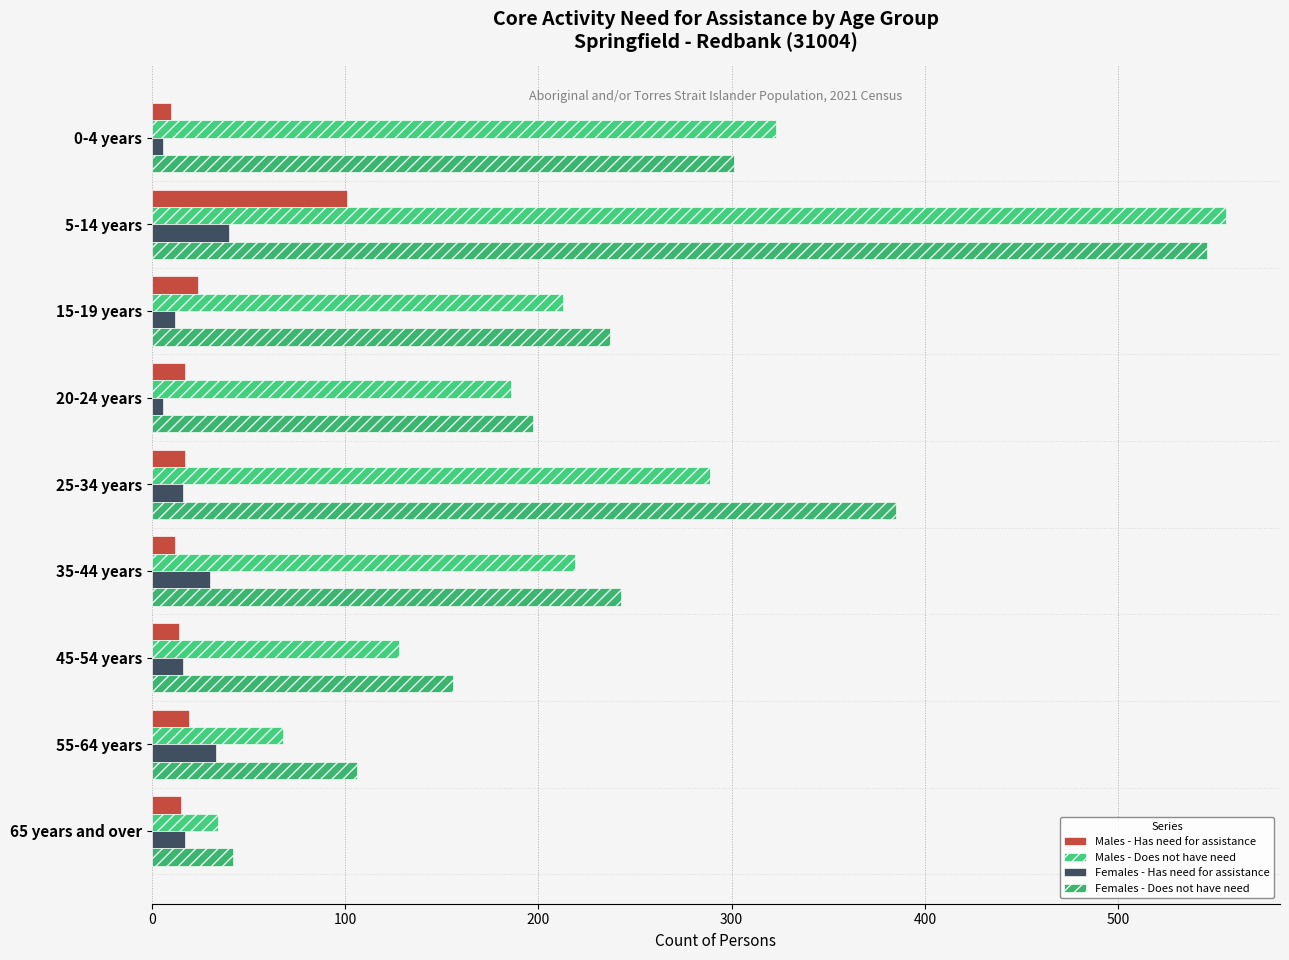

What is the average value of the Females - Has need for assistance series?

20